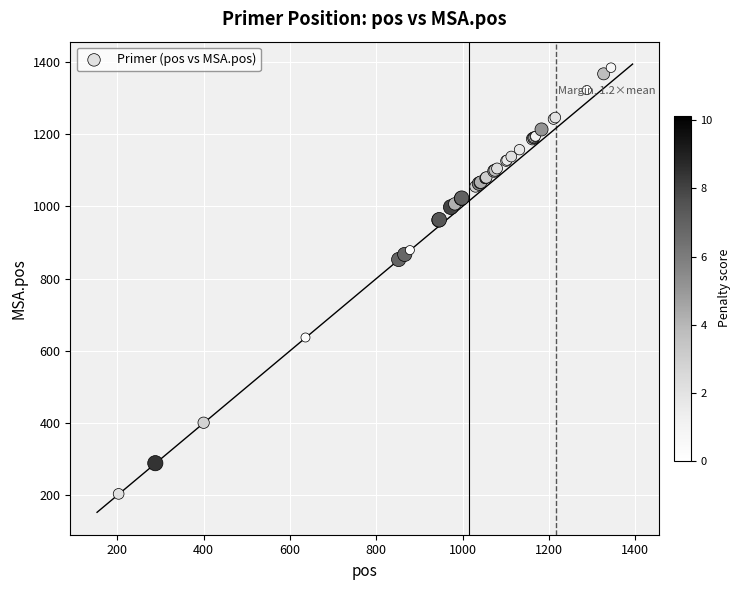

What Y value in the scatter plot is closest to 794?

853